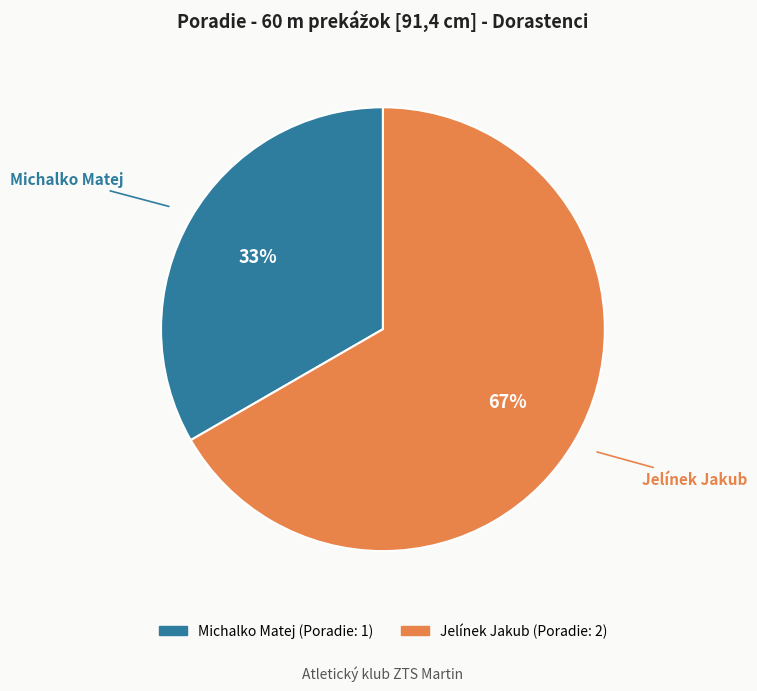

How many segments does this pie chart have?

2